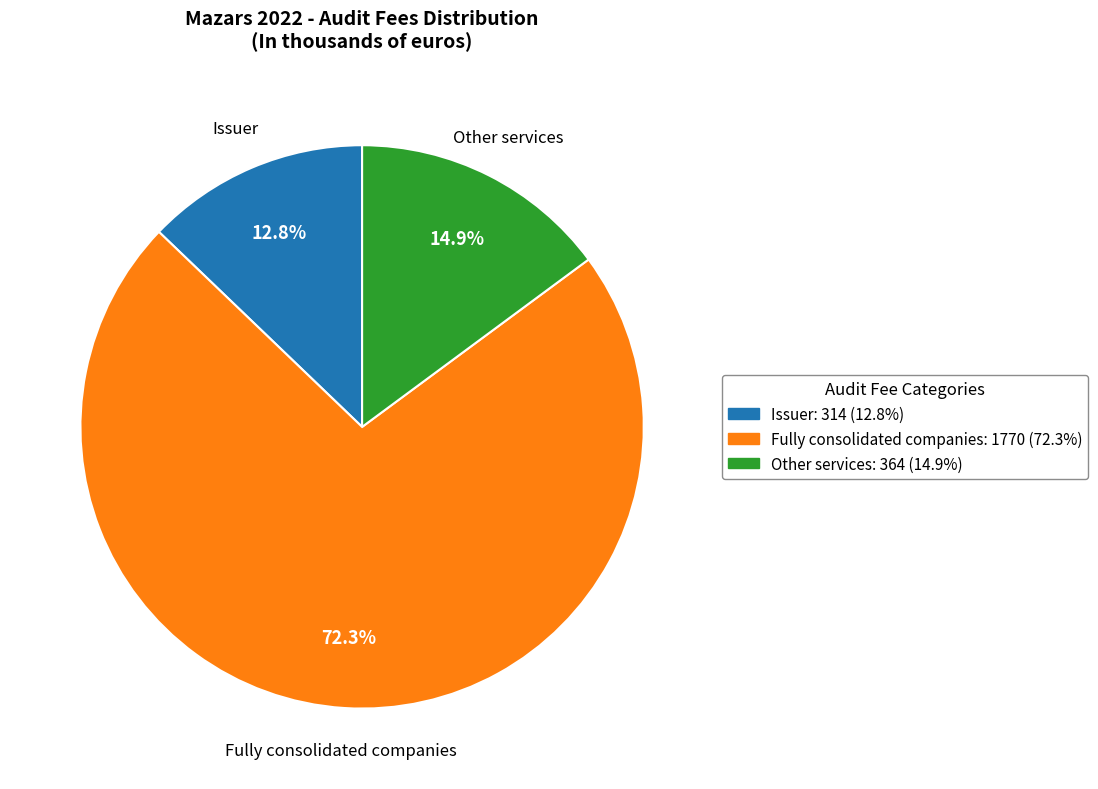

True or false: Other services accounts for 22% of the total.

False